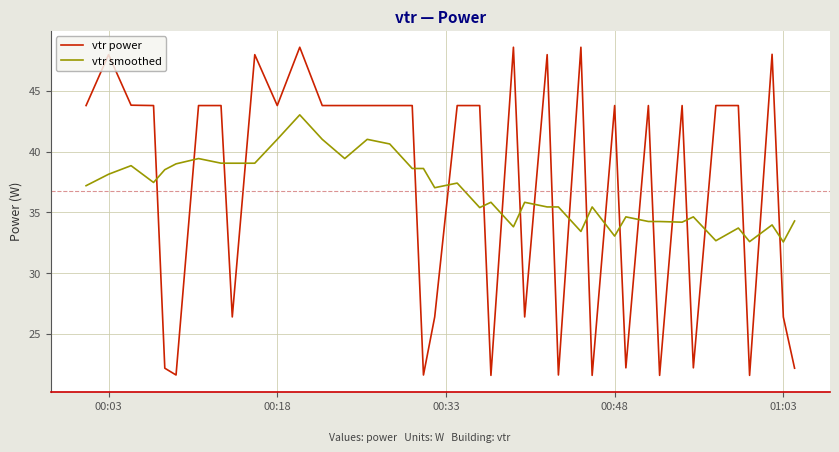

Which series has the widest spread of values?

vtr power